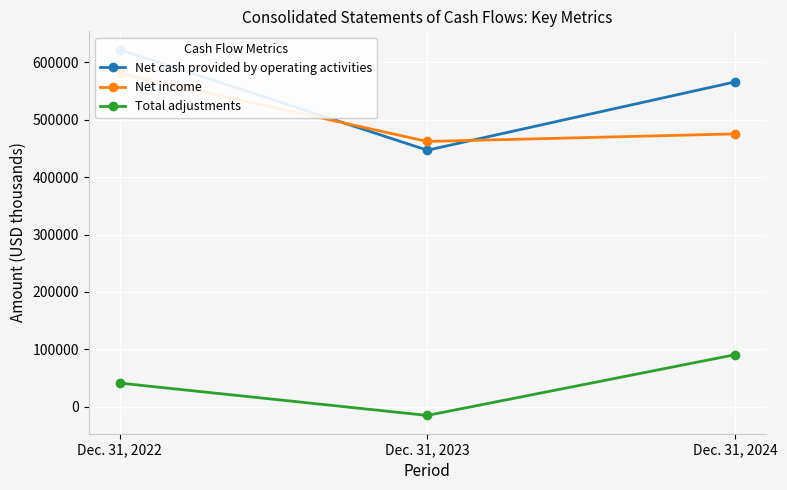

The Total adjustments series shows -15228 at Dec. 31, 2023. True or false?

True